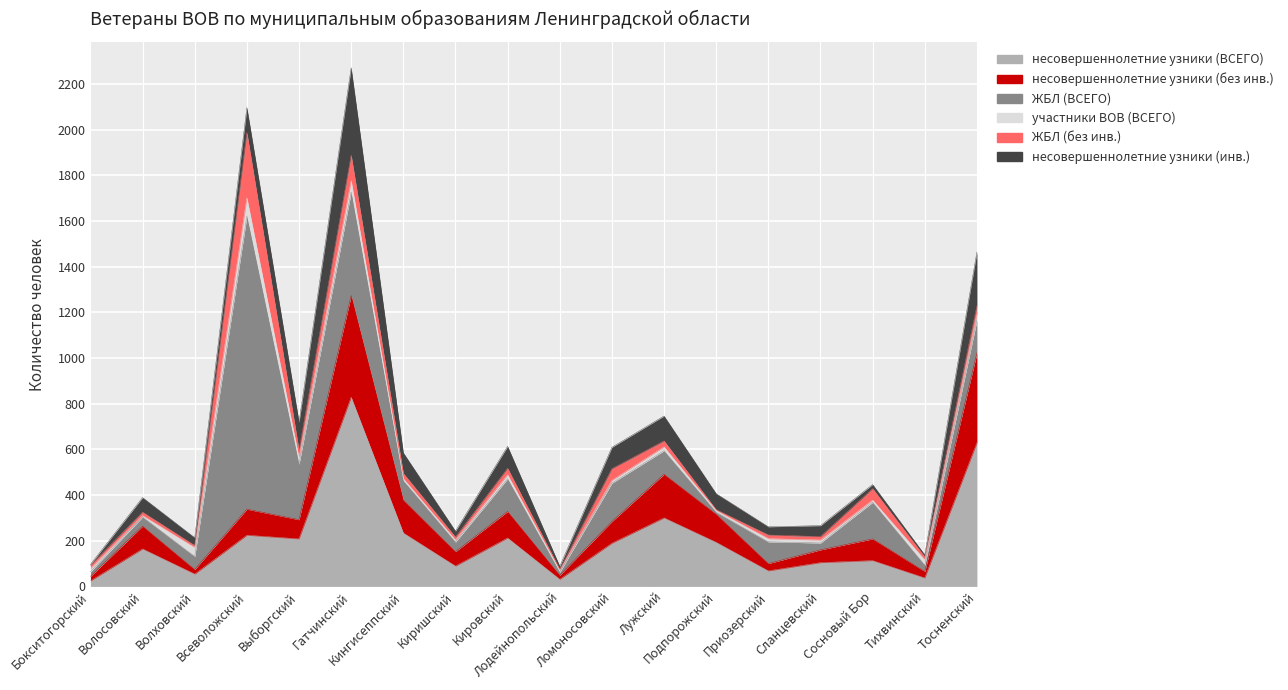

What is the value of the ЖБЛ (ВСЕГО) point at the 11th from the left?

168